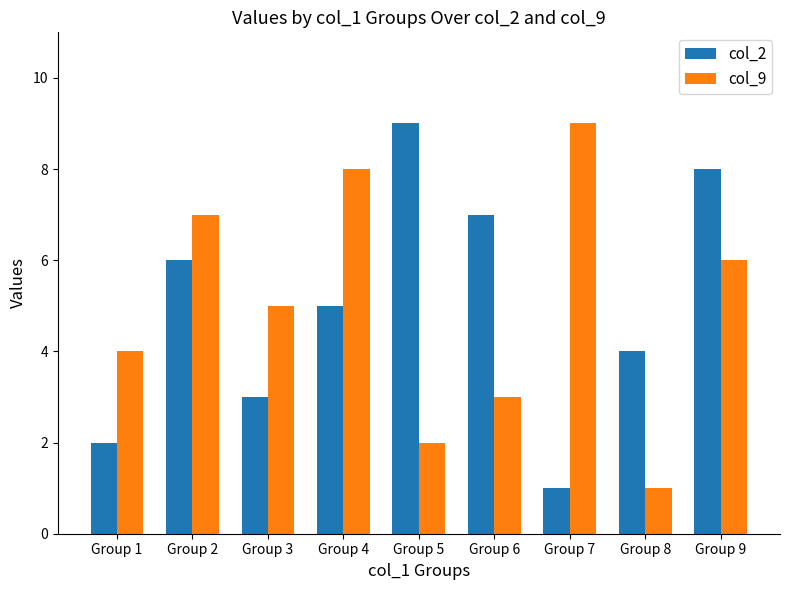

Is the value of col_2 at Group 5 greater than the value of col_9 at Group 5?

Yes